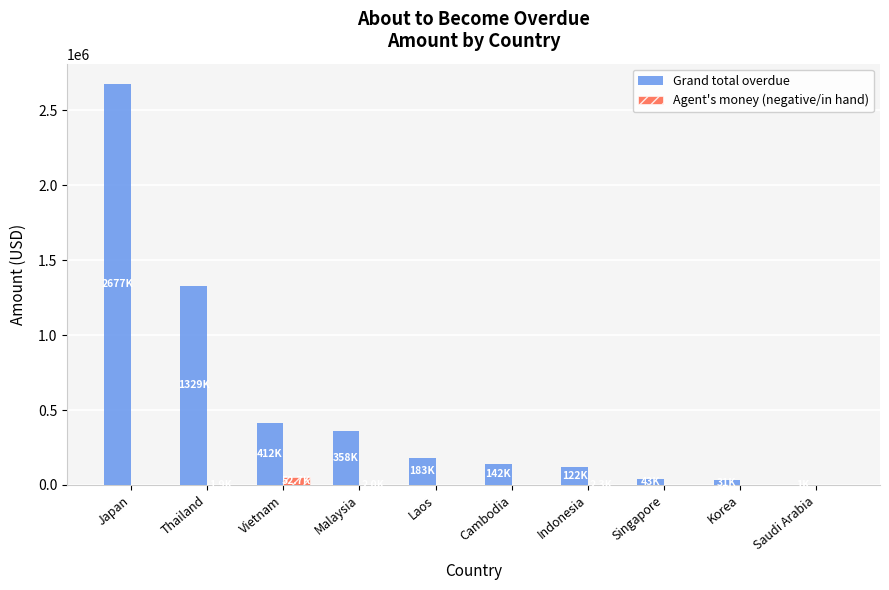

How many data points does each series have?

10